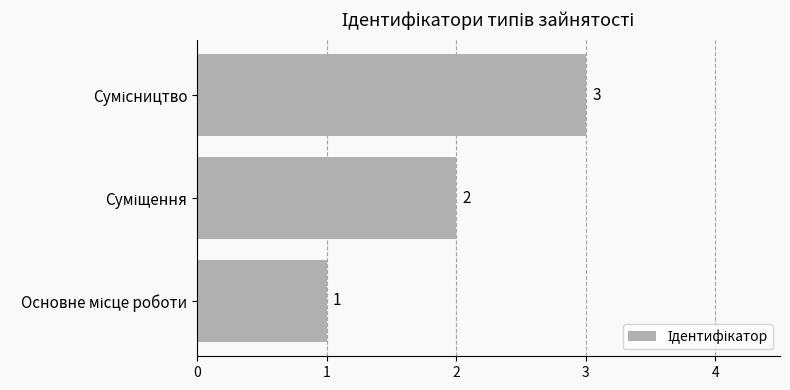

What is the greatest value displayed?

3